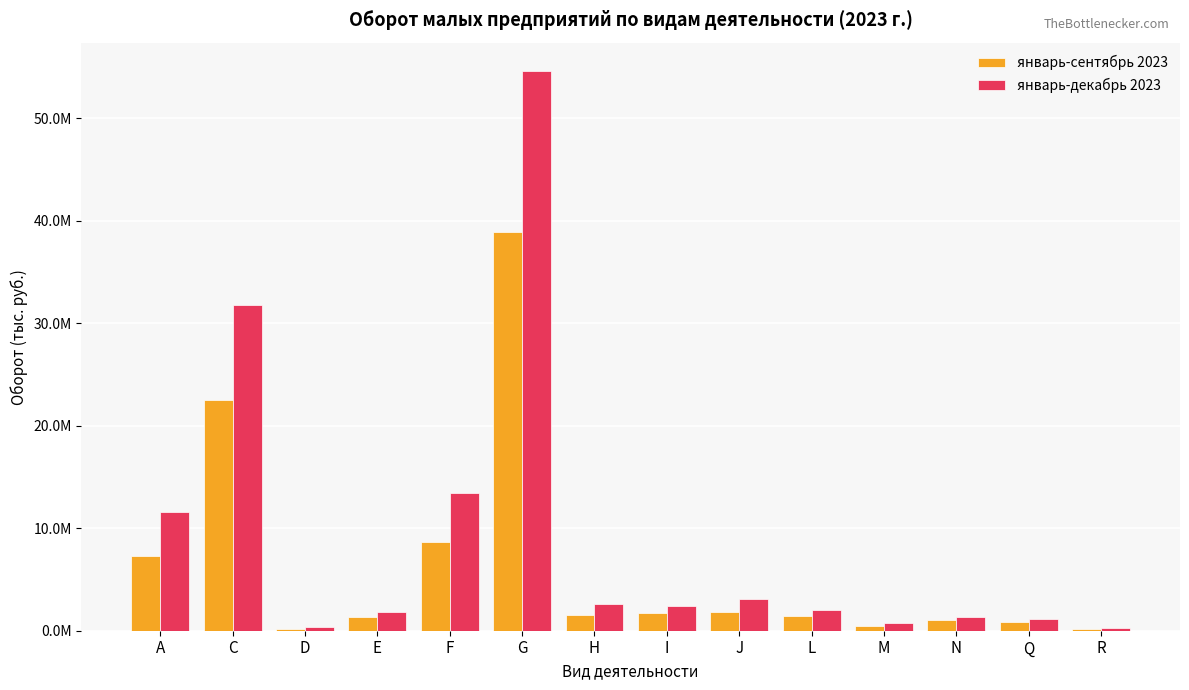

Are the bars horizontal?

No